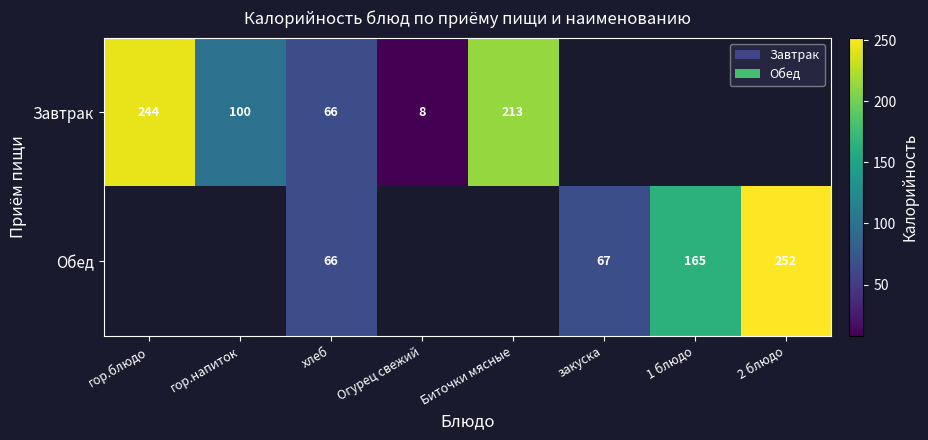

The Завтрак series shows 244 at гор.блюдо. True or false?

True